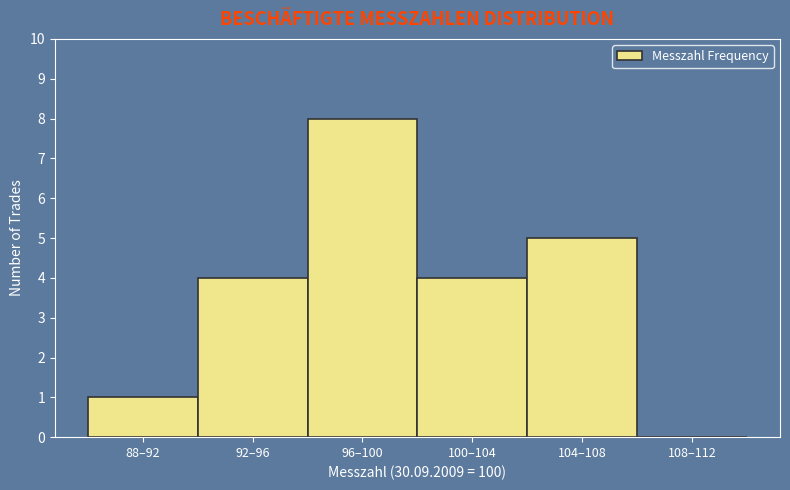

Reading left to right, extract all data points from this chart.

88–92=1	92–96=4	96–100=8	100–104=4	104–108=5	108–112=0